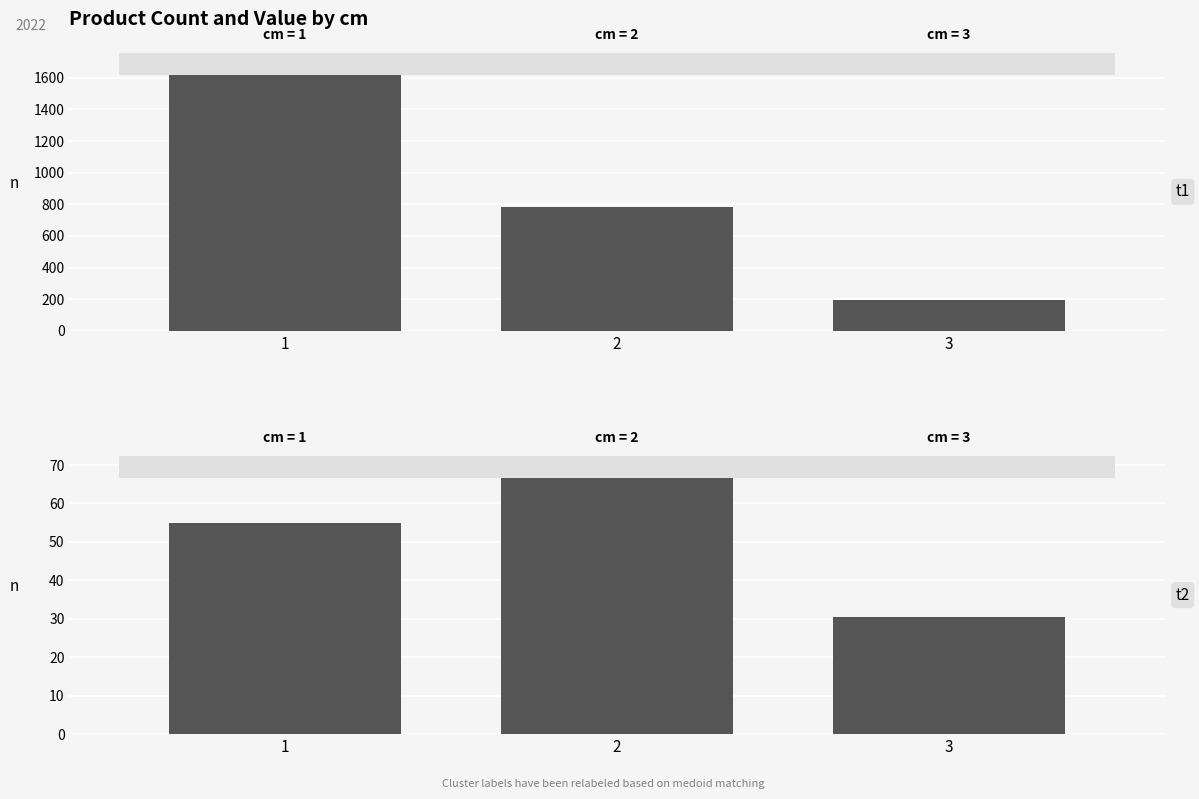

Reading left to right, list all the values displayed in this chart.

produit_nbre: 1=1674.0	2=780.0	3=197.0
produit_vtgr: 1=54.8	2=68.9	3=30.5